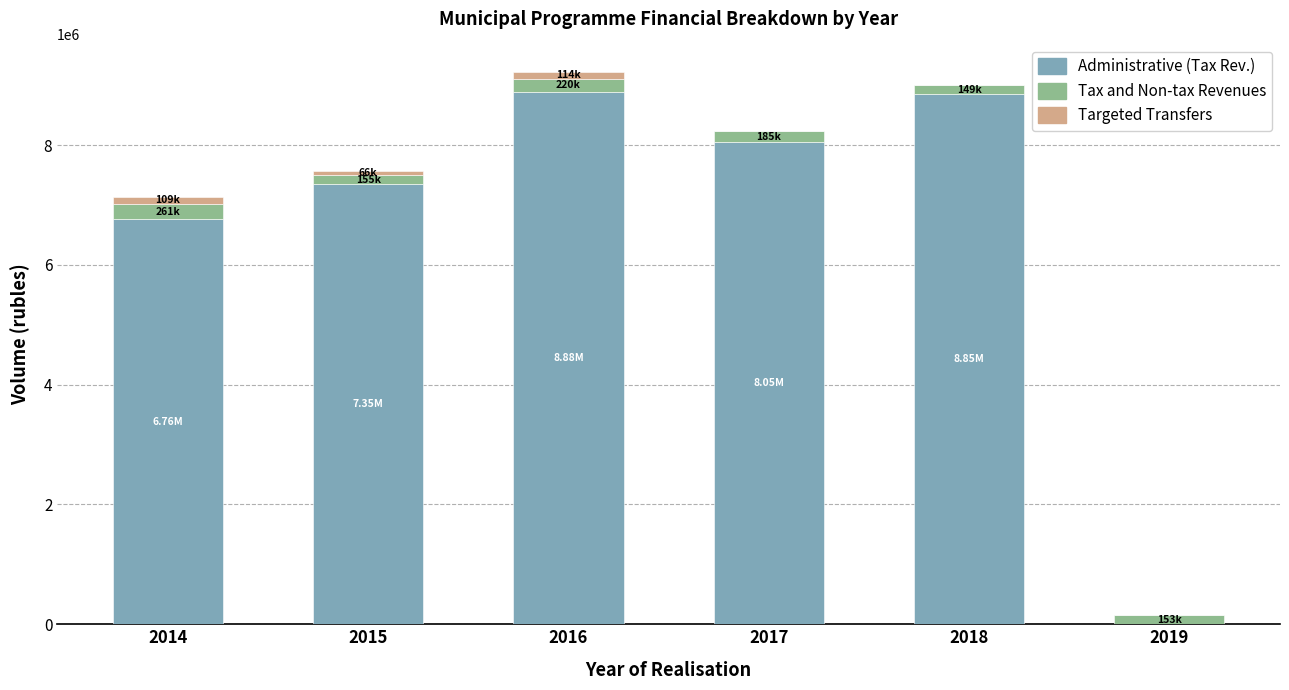

Are the bars grouped side by side (vs. stacked)?

No